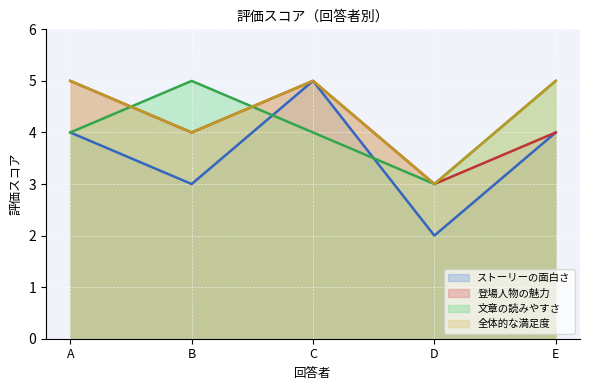

How many ストーリーの面白さ values are between 3 and 4?

3